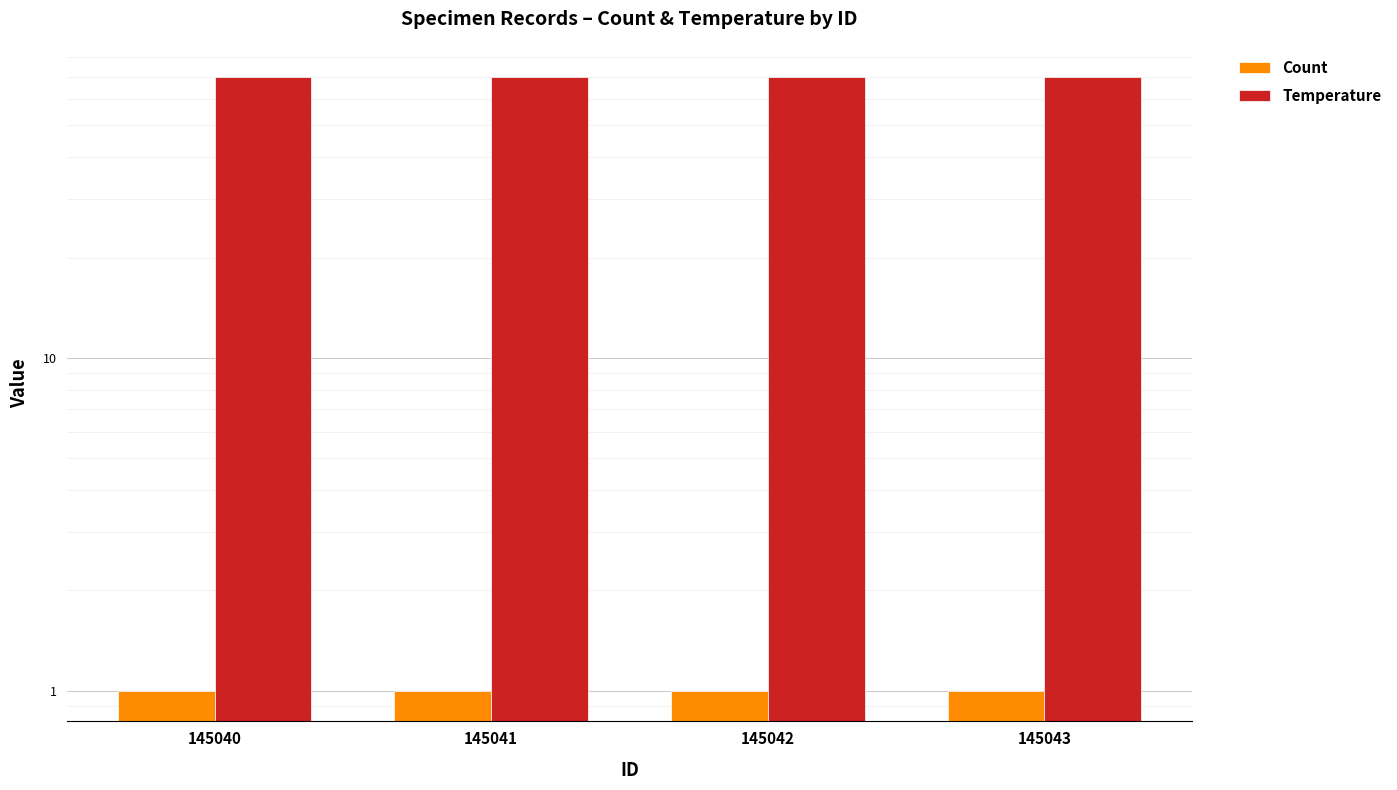

How many bars are there in each group?

2